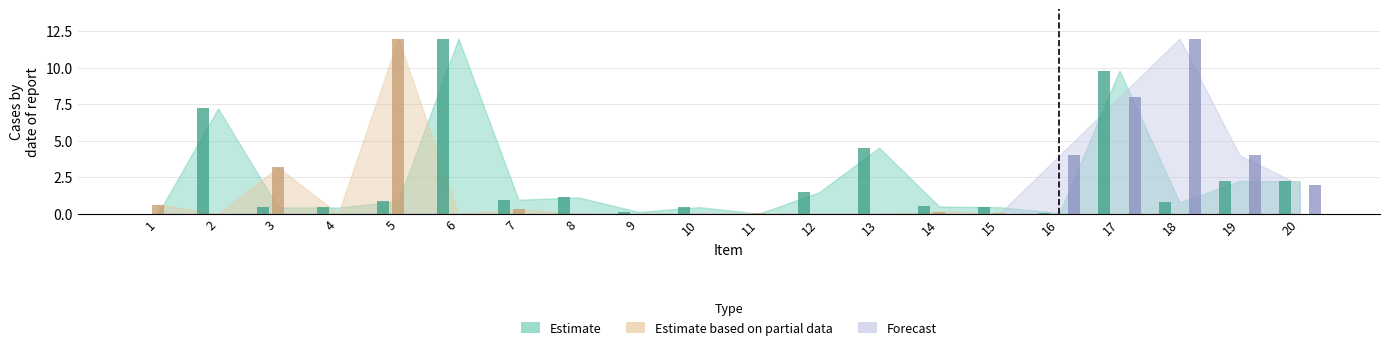

At 10, list the series in order from largest to smallest.

Estimate, Estimate based on partial data, Forecast